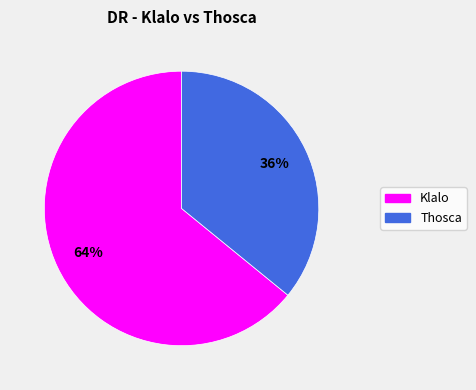

Does any single category account for the majority?

Yes